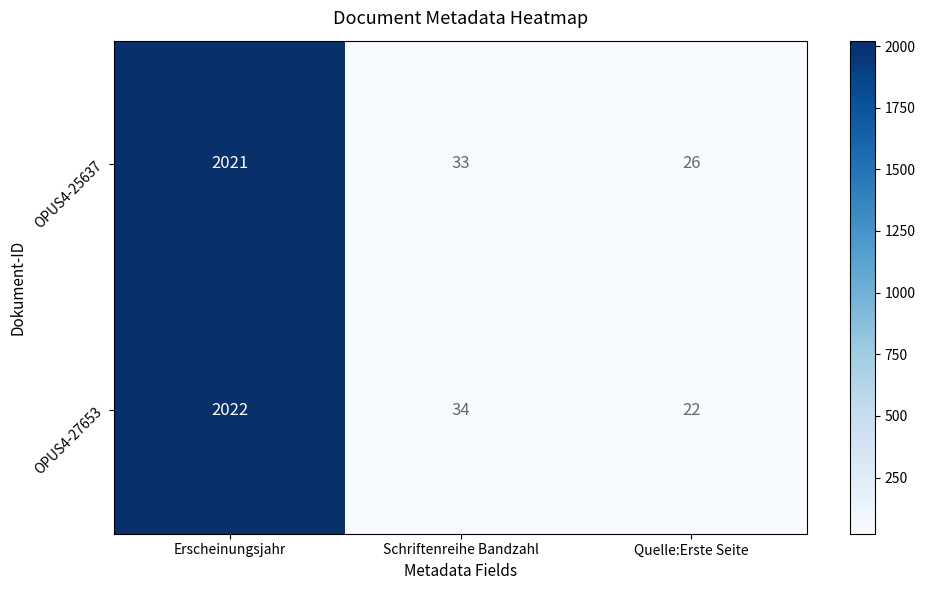

How many data points in OPUS4-25637 are less than 33?

1